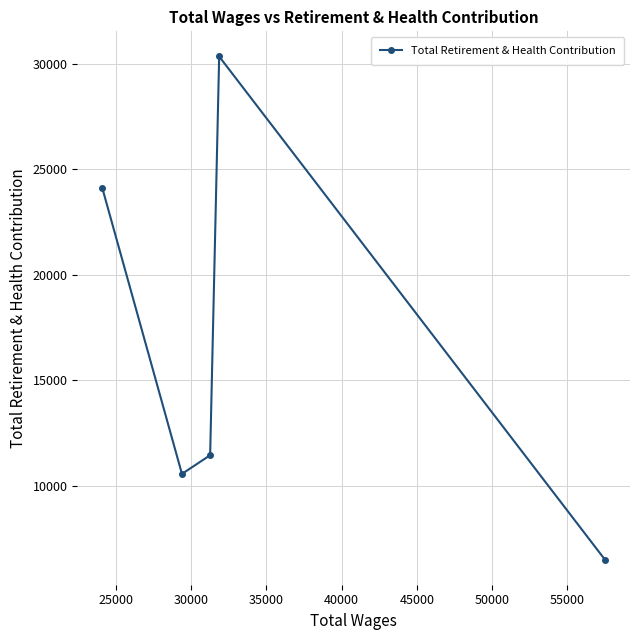

What is the value of the 3rd point from the left?

11449